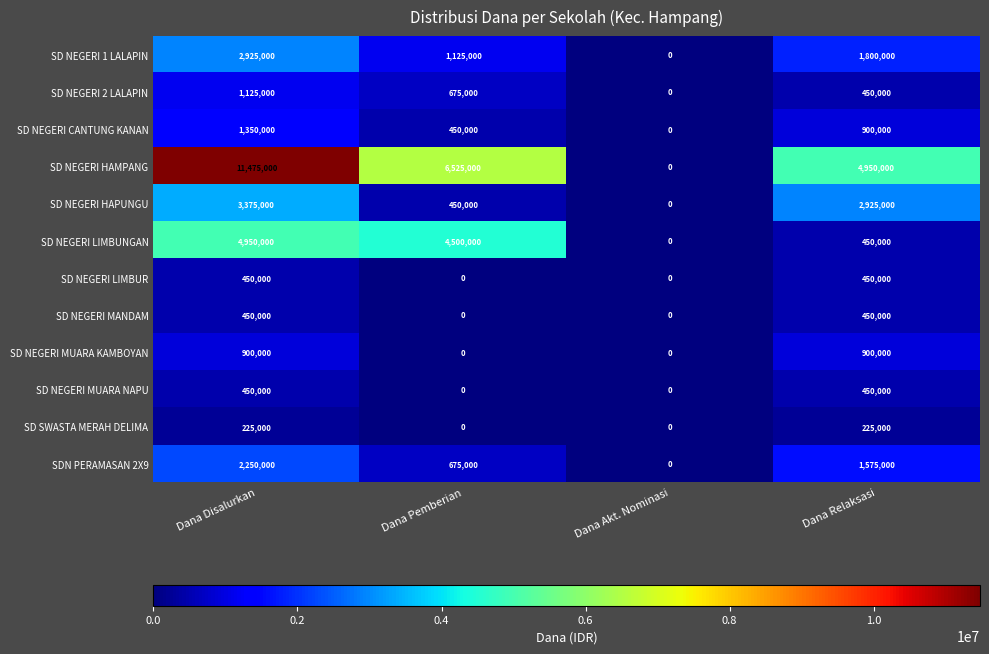

How many series are shown in this chart?

12